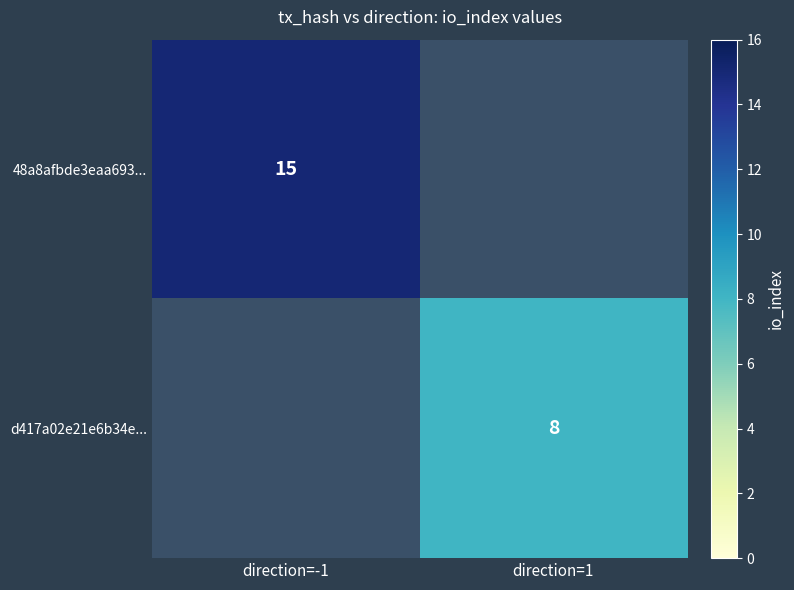

What is the minimum value shown in the chart?

8.0